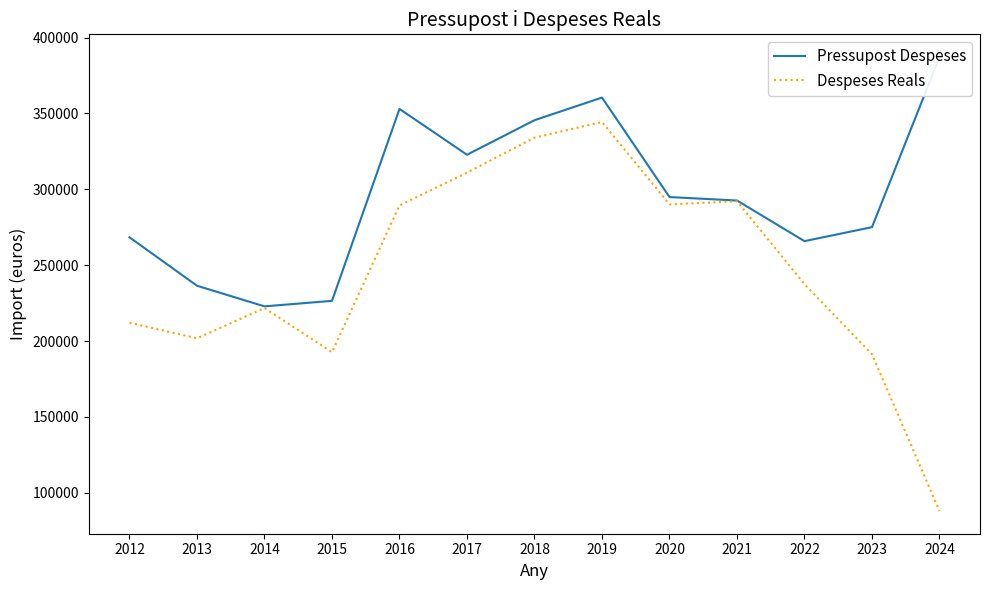

Reading right to left, what are all the values shown in this chart?

Pressupost Despeses: 2024=387187.0	2023=275079.0	2022=265864.0	2021=292626.0	2020=294905.0	2019=360476.0	2018=345555.0	2017=322802.0	2016=352989.0	2015=226510.0	2014=222890.0	2013=236469.0	2012=268401.0
Despeses Reals: 2024=88013.9	2023=191303.6	2022=237495.1	2021=292125.1	2020=290079.7	2019=344395.7	2018=334078.3	2017=311002.7	2016=289403.9	2015=192669.7	2014=221773.7	2013=201816.3	2012=212111.3